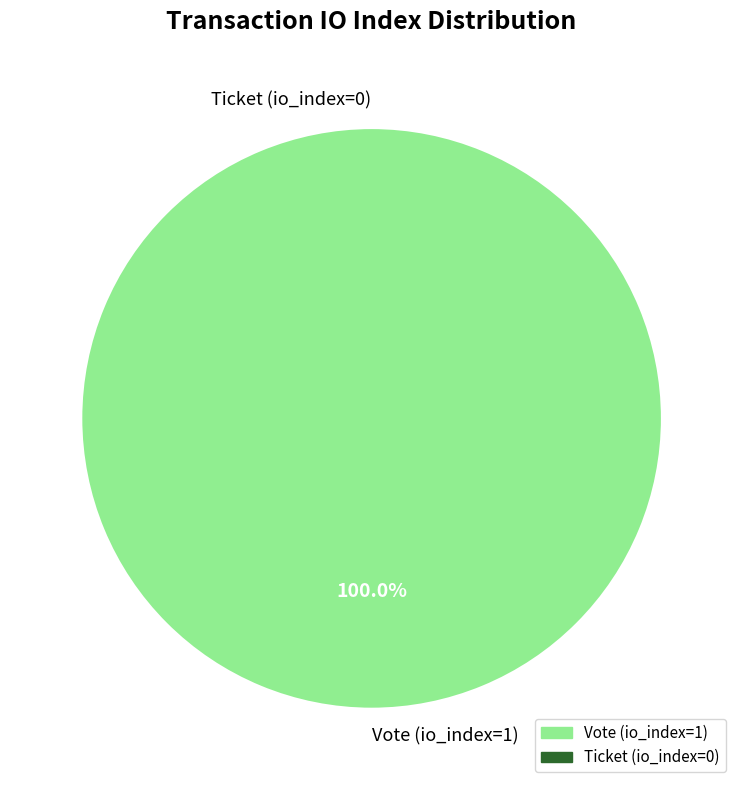

To the nearest percent, what is the combined percentage of Ticket (io_index=0) and Vote (io_index=1)?

100%